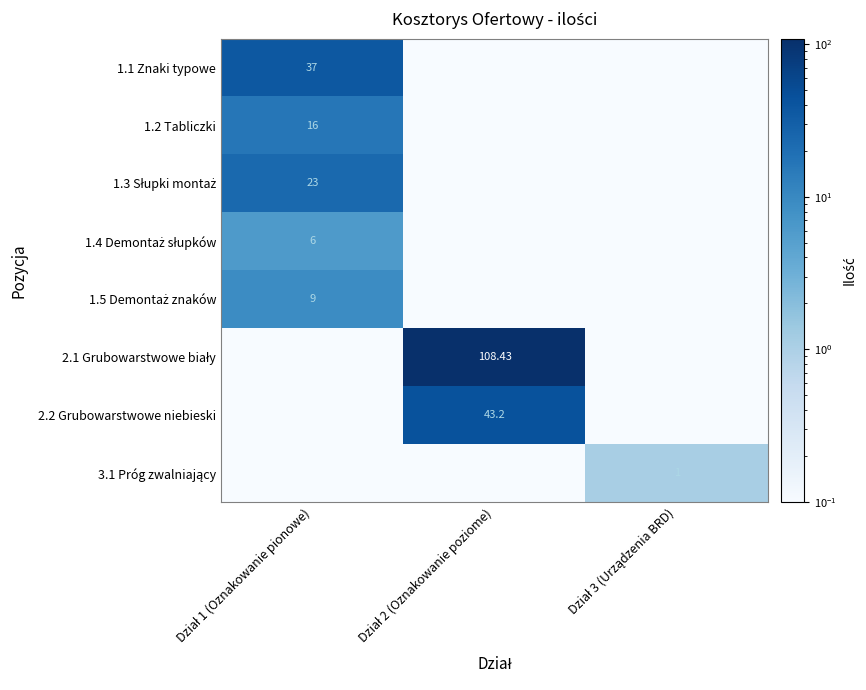

What is the lowest value of the 1.1 Znaki typowe series?

0.1